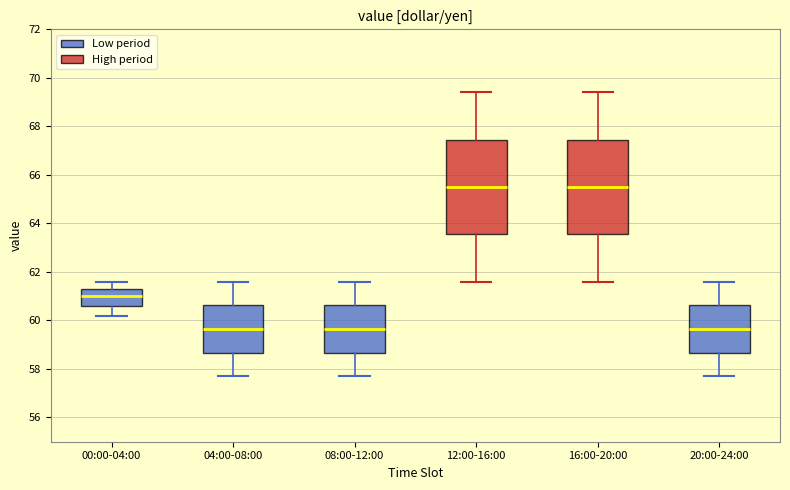

Reading left to right, transcribe this box plot: for each box, give where its median line is, the range the box spans, and where its two whiskers end, as read against the y-axis. The values are not printed on the chart, so give them approximately, as read against the axis.

00:00-04:00: median 61.0, box 60.6 to 61.4, whiskers 60.2 to 61.6
04:00-08:00: median 59.6, box 58.6 to 60.6, whiskers 57.8 to 61.6
08:00-12:00: median 59.6, box 58.6 to 60.6, whiskers 57.8 to 61.6
12:00-16:00: median 65.6, box 63.6 to 67.4, whiskers 61.6 to 69.4
16:00-20:00: median 65.6, box 63.6 to 67.4, whiskers 61.6 to 69.4
20:00-24:00: median 59.6, box 58.6 to 60.6, whiskers 57.8 to 61.6